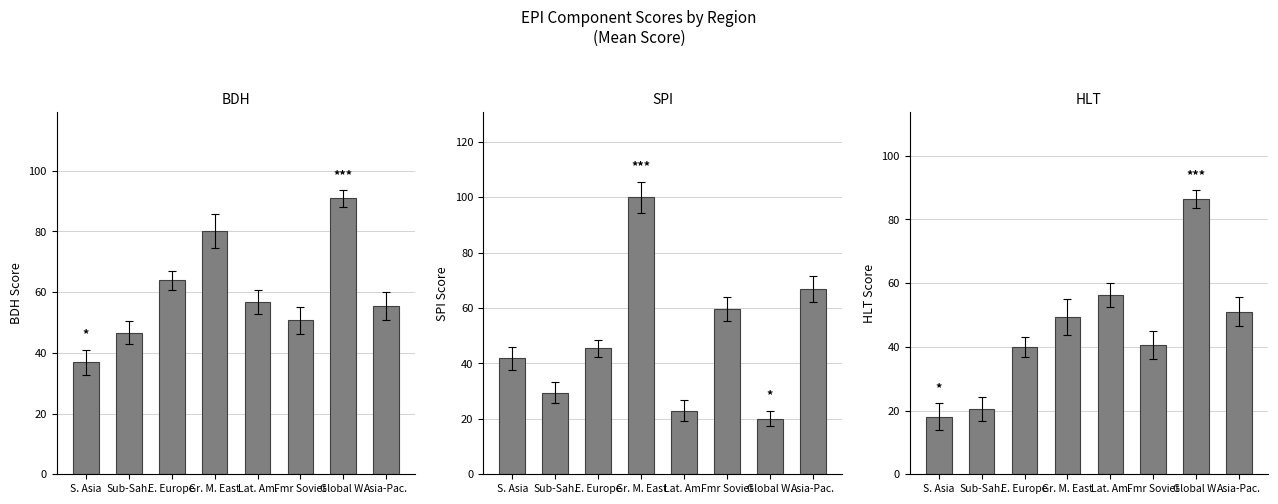

How many categories are shown in the chart?

8